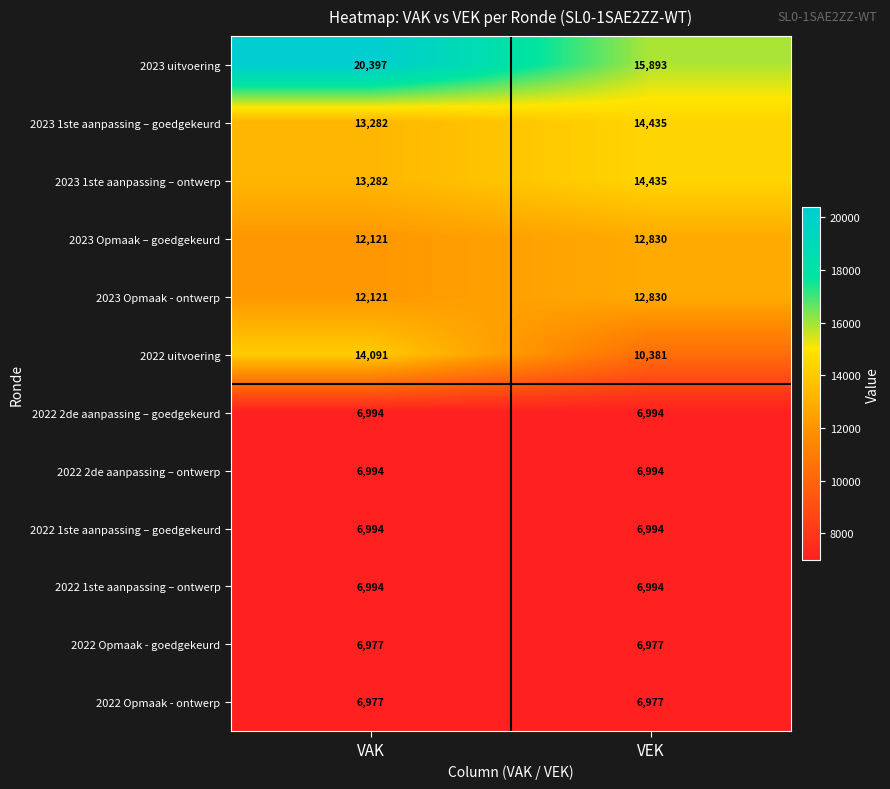

What is the average value of the 2022 2de aanpassing – ontwerp series?

6994